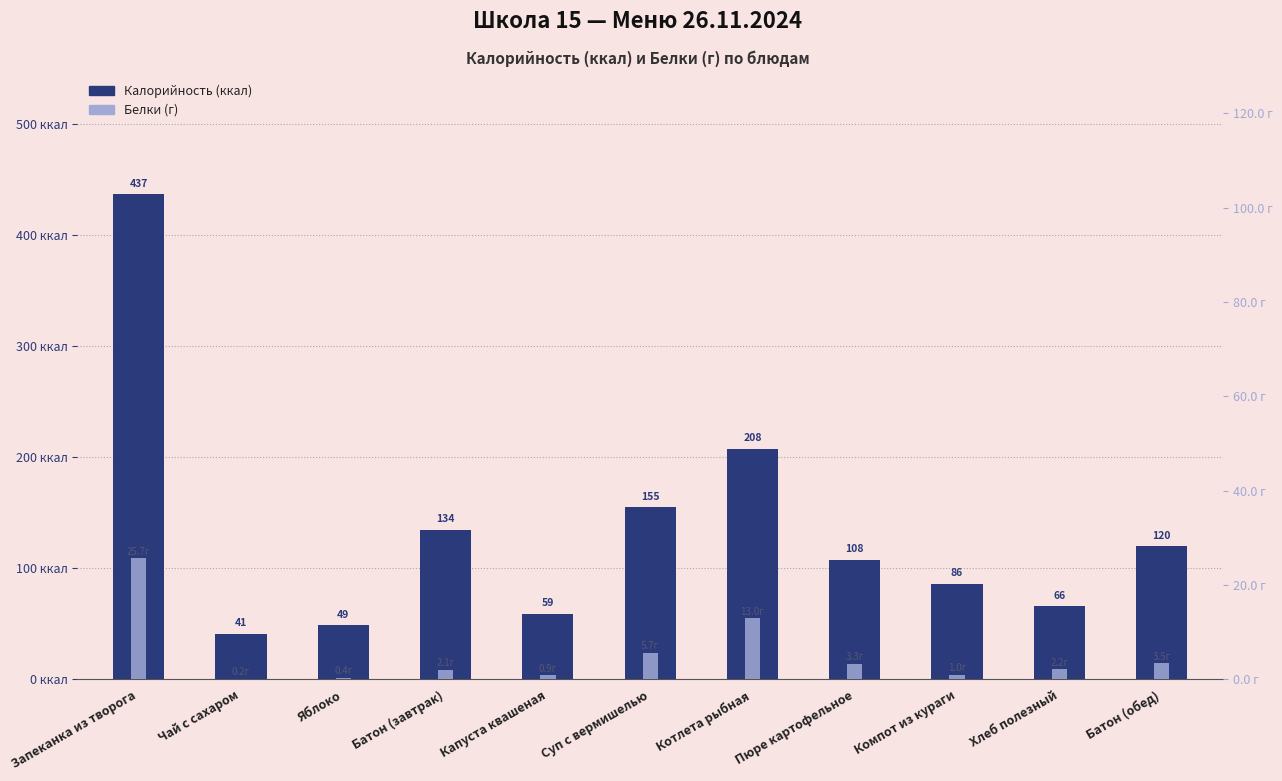

How many distinct data groups are displayed?

2